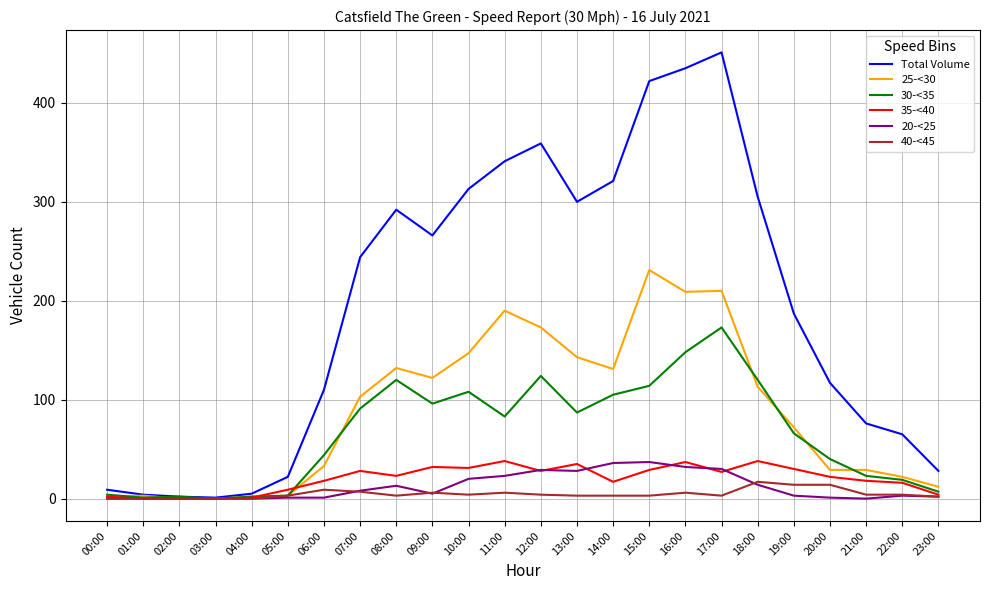

Where does the 20-<25 series first go above 5?

07:00